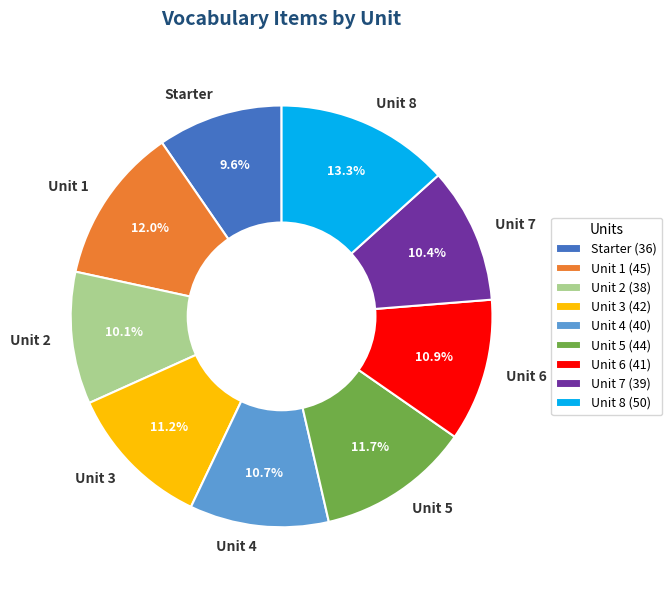

The Unit 7 slice represents 17% of the pie. True or false?

False